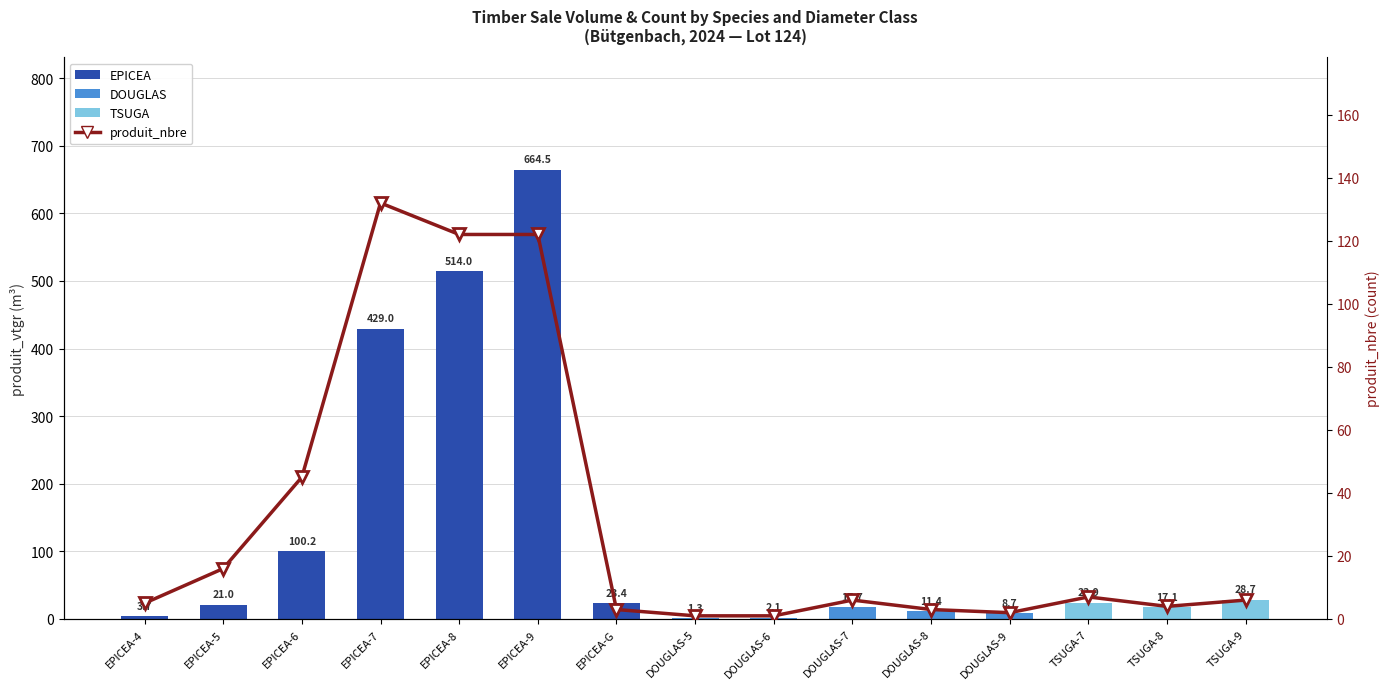

At which label is the value closest to 66?

EPICEA-6